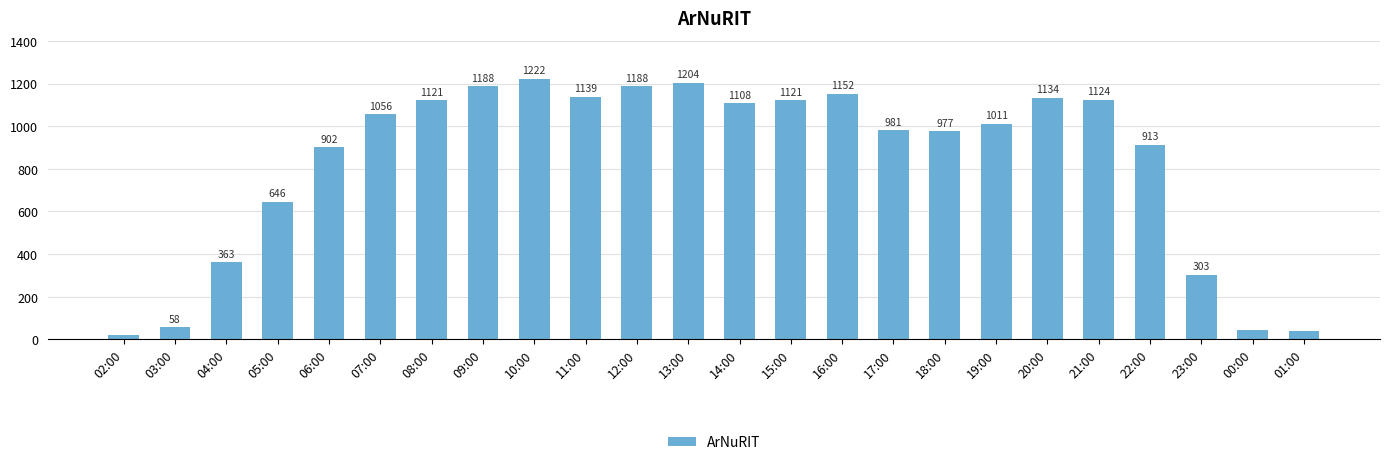

Is it true that the value at 03:00 is 58?

True